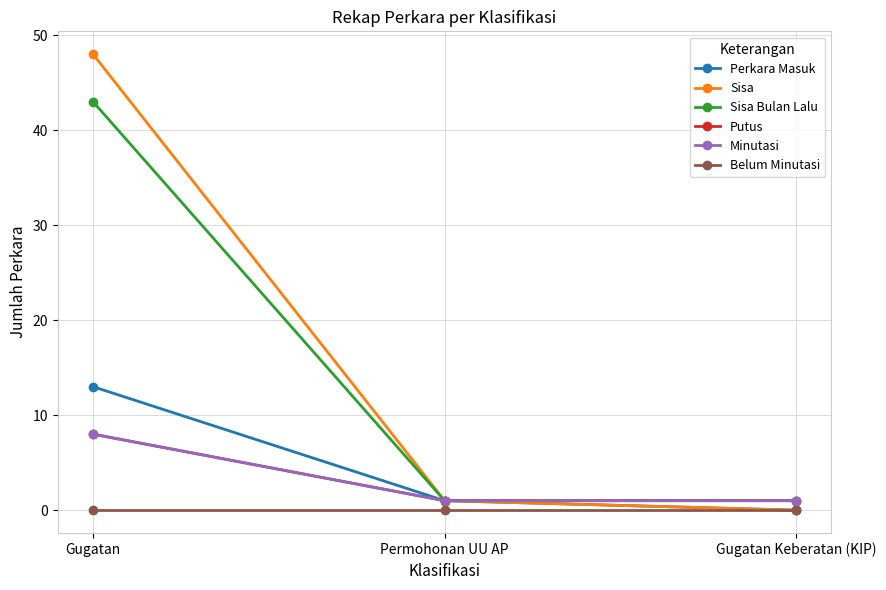

How many Putus values are between 1 and 8?

3